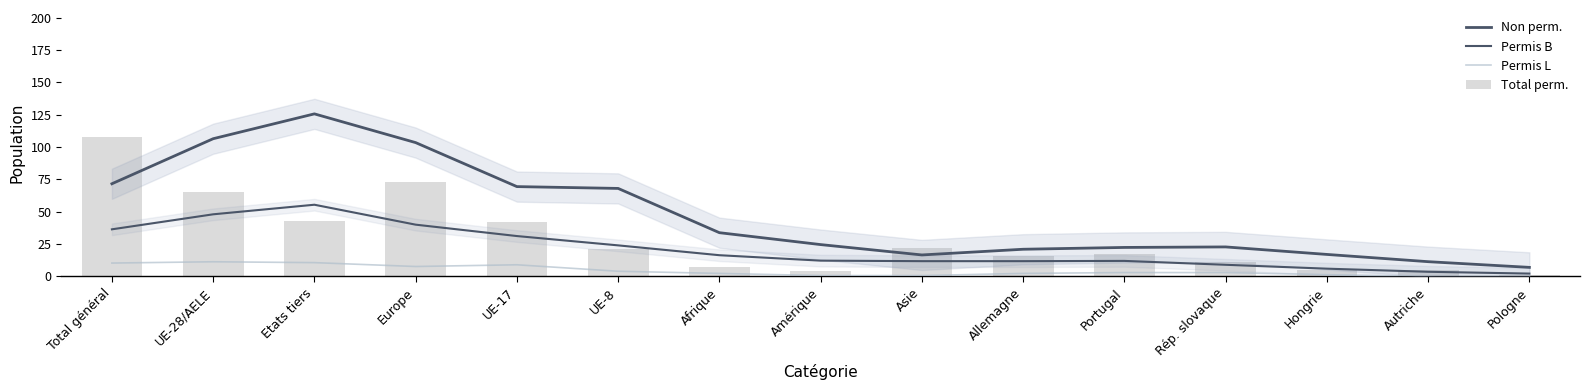

Read the Permis L value at Rép. slovaque.

3.0